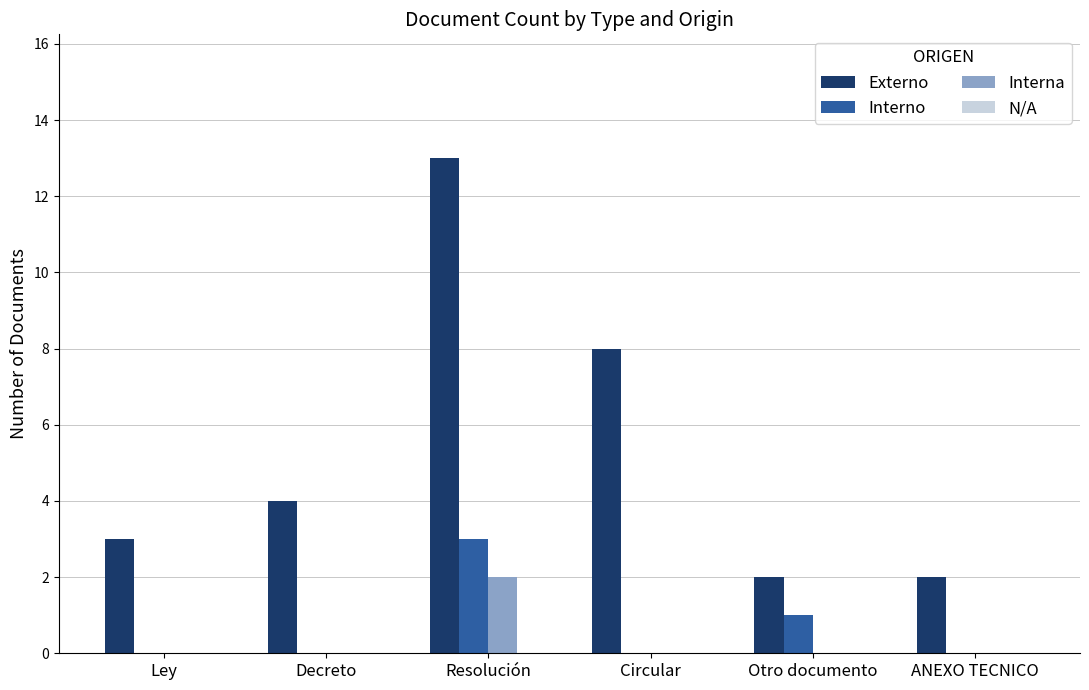

What is the greatest value displayed?

13